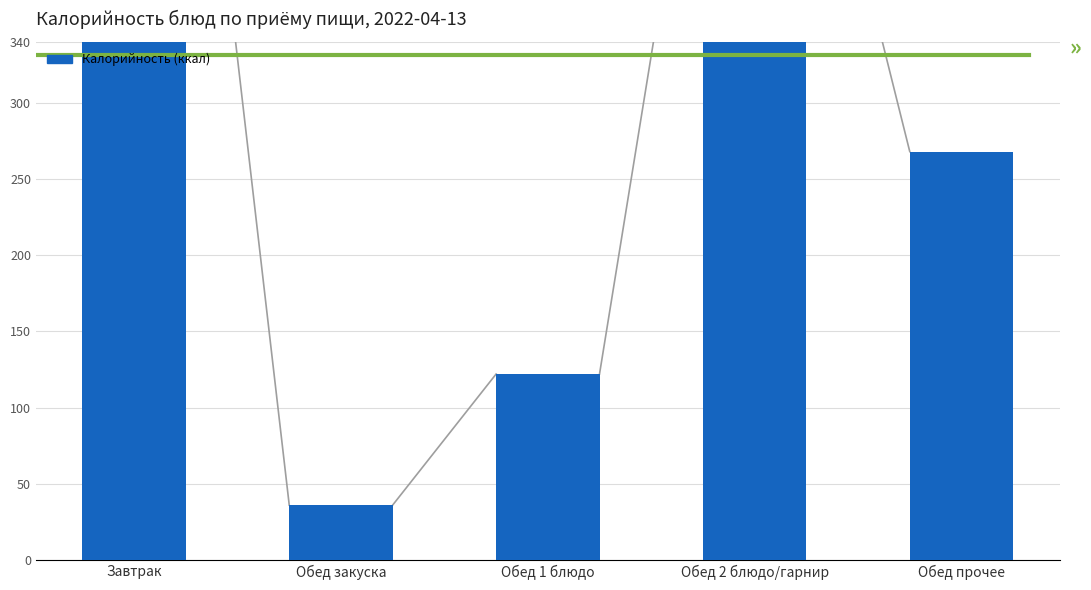

Is it true that the value at Обед 1 блюдо is 122?

True